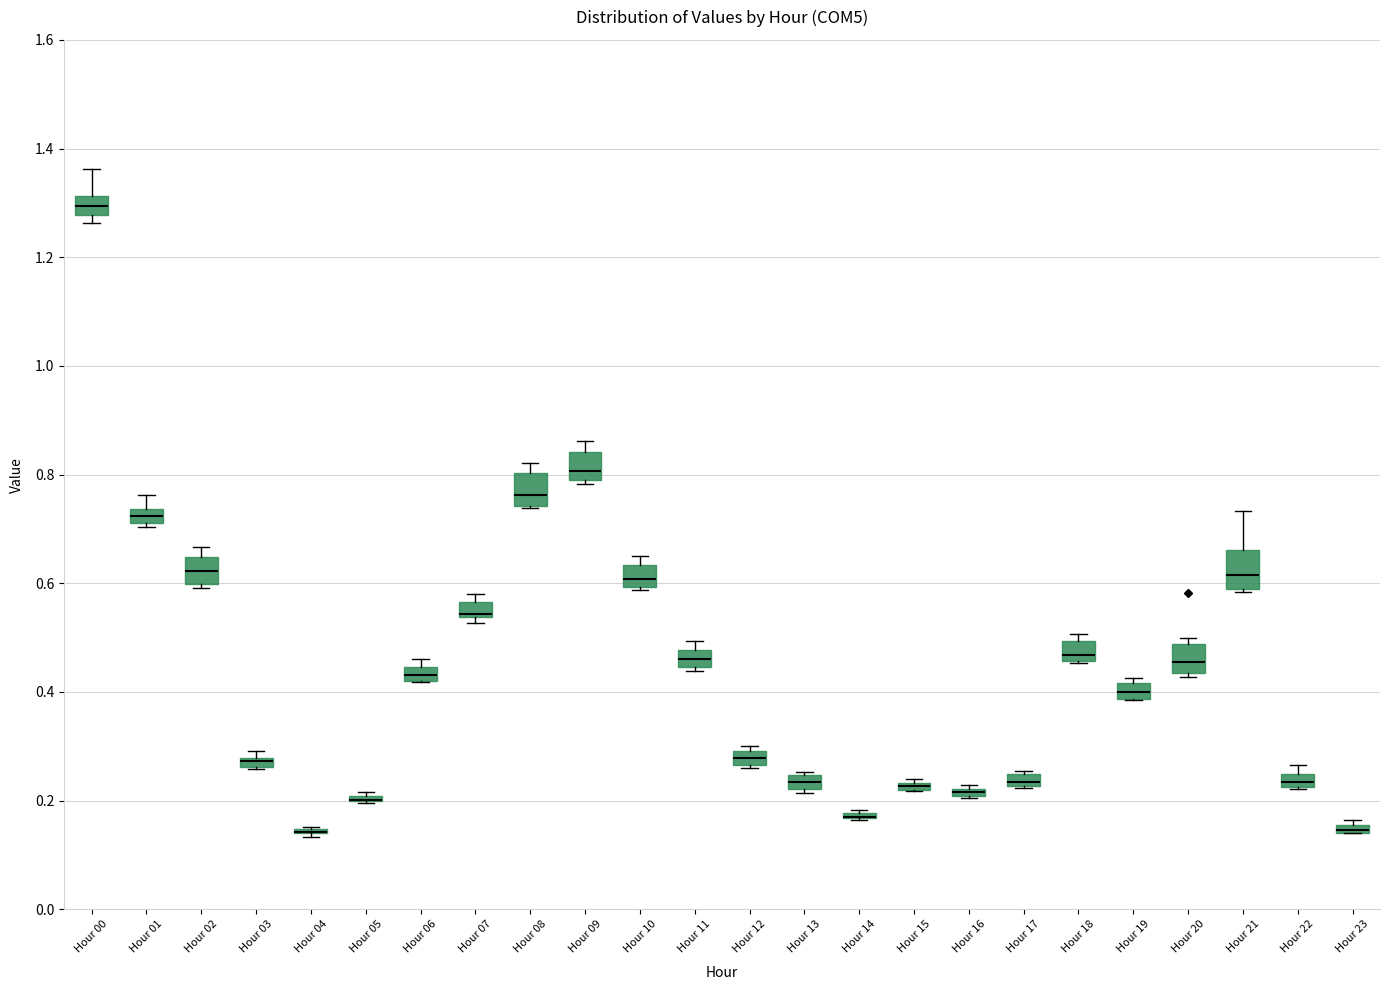

Where does the median line of the box for Hour 19 sit on the y-axis? The values are not printed on the chart, so give them approximately, as read against the axis.

0.40